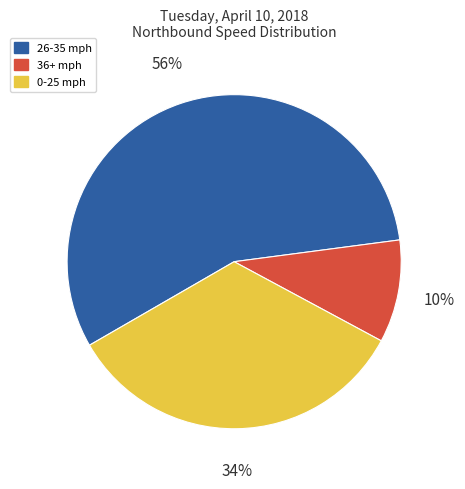

Is there any slice that represents more than half of the pie?

Yes